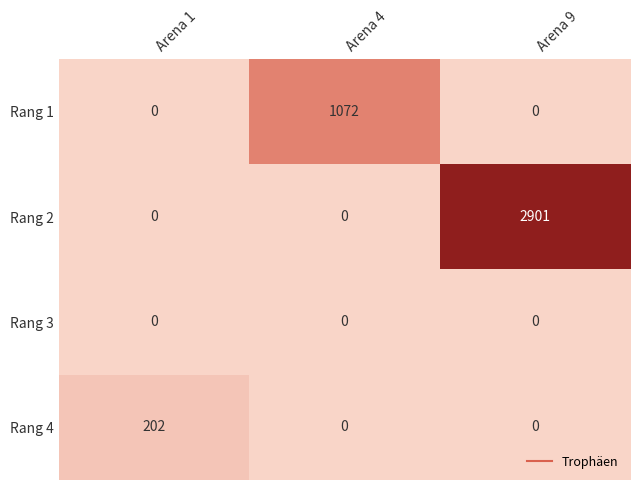

Is it true that Rang 1 equals 335 at Arena 4?

False